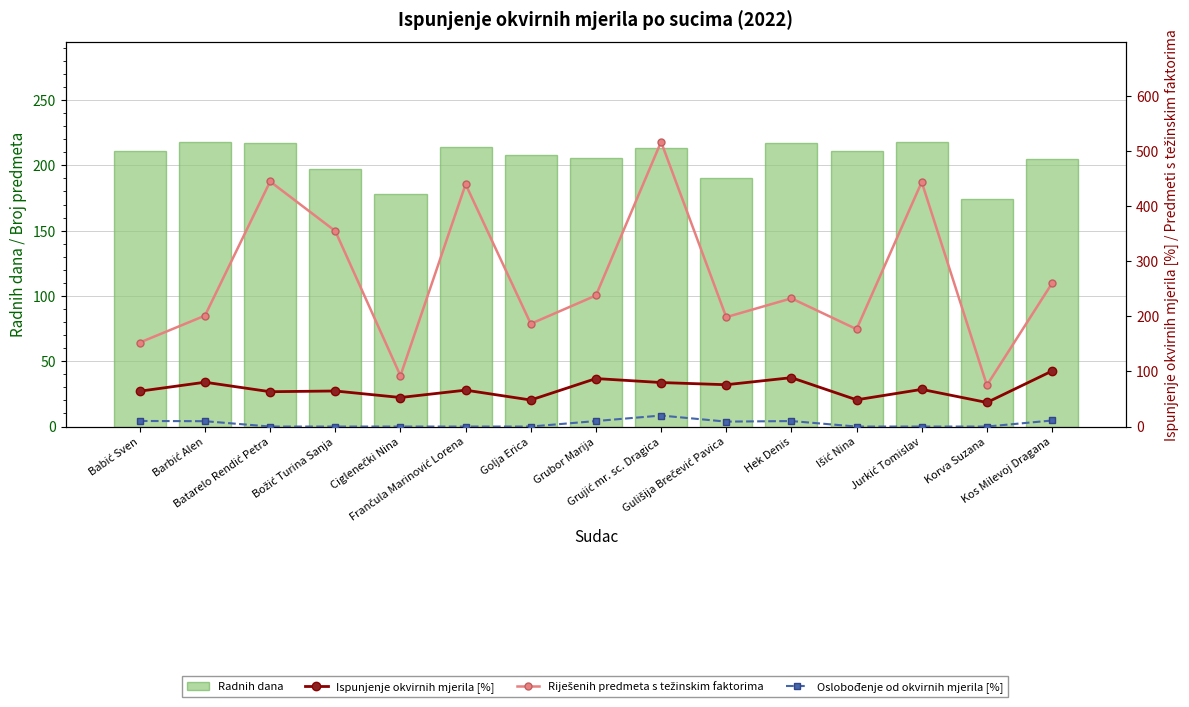

Is it true that Radnih dana equals 91.6 at Babić Sven?

False